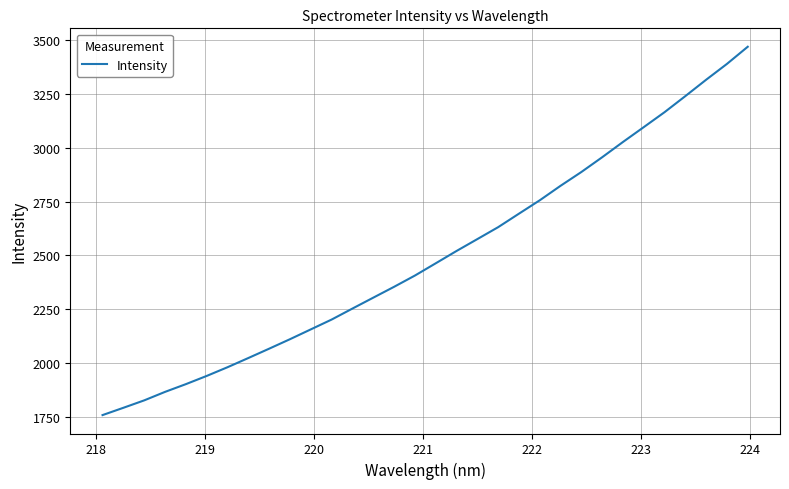

What is the difference between the maximum and minimum values?

1712.8